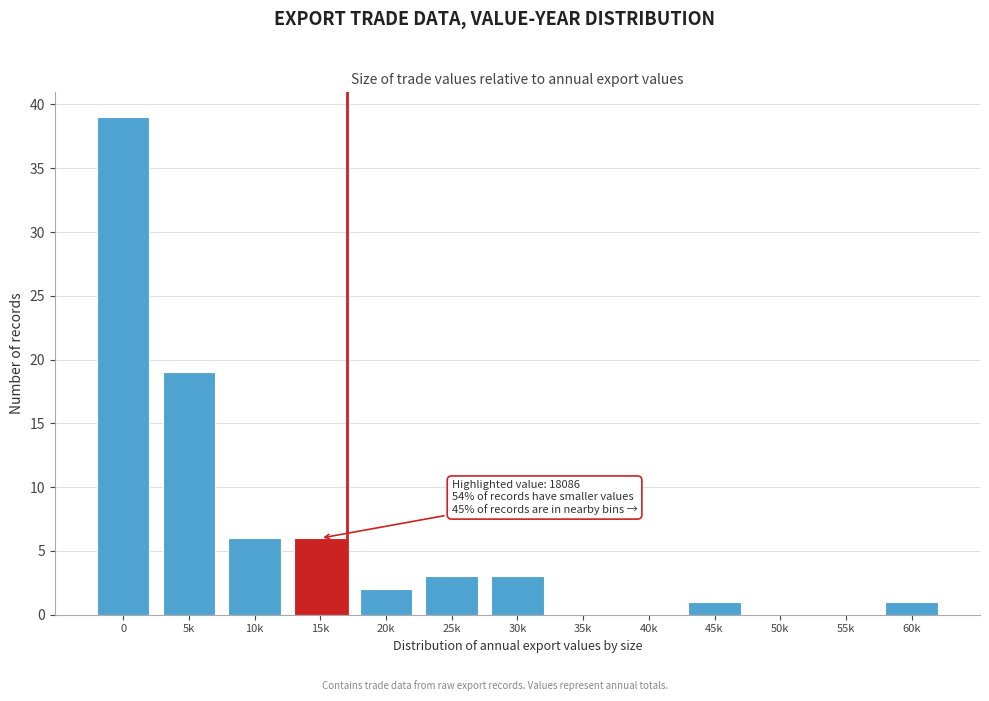

Reading left to right, what are all the values shown in this chart?

0=39	5k=19	10k=6	15k=6	20k=2	25k=3	30k=3	35k=0	40k=0	45k=1	50k=0	55k=0	60k=1